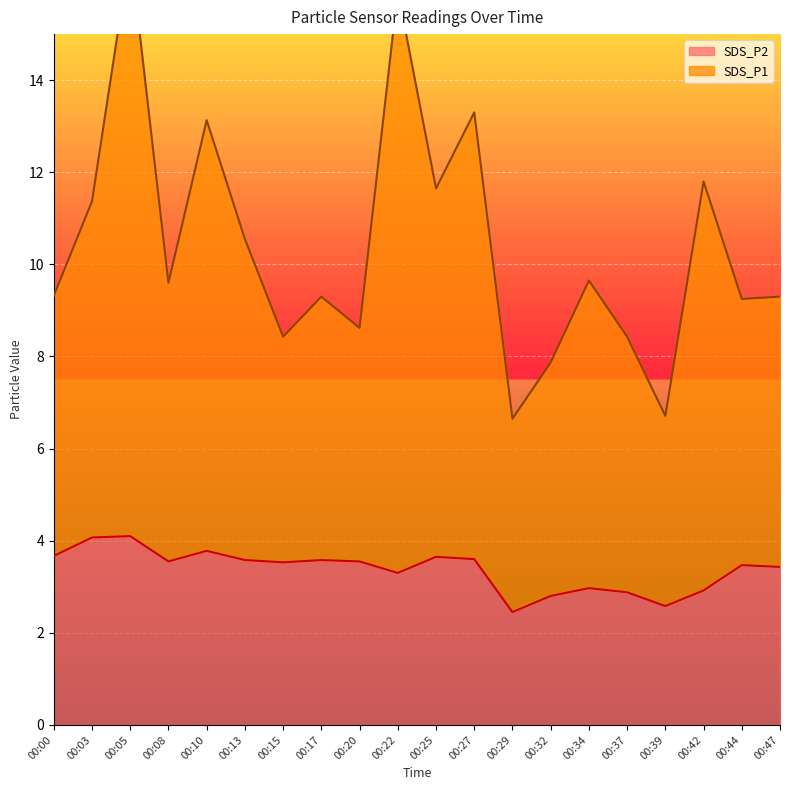

At which label does SDS_P2 reach its minimum?

00:29